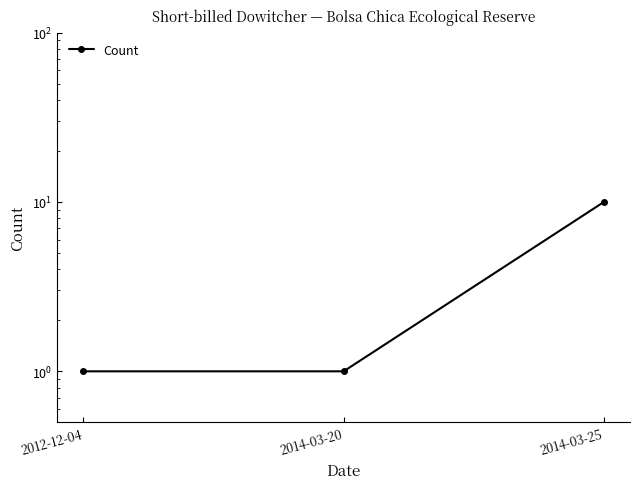

The chart shows a value of 10 at 2014-03-25. True or false?

True